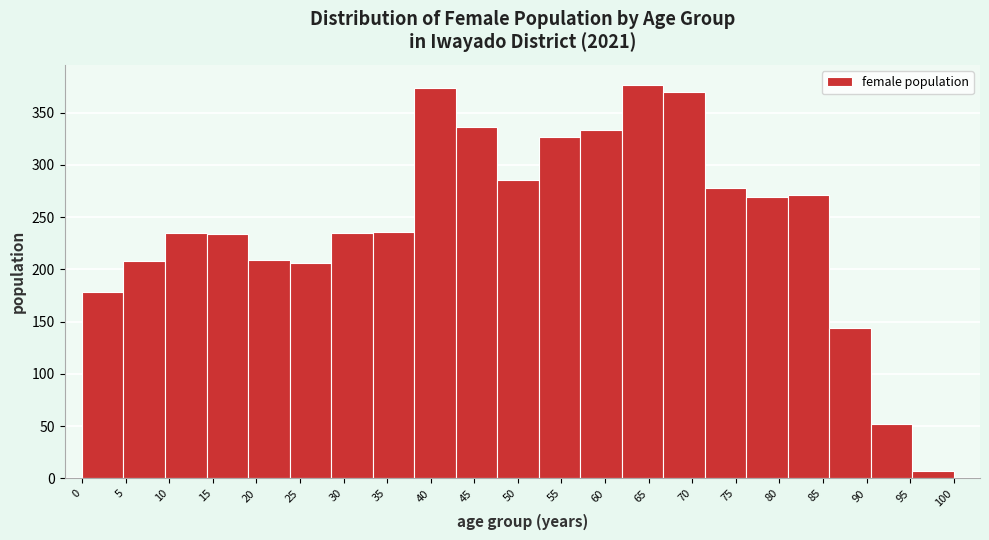

Reading left to right, list every bar in this chart as the range it spans on the x-axis followed by its height. Neither the bar edges nor the heights are printed on the chart, so give them approximately, as read against the axes.

0.0 to 5.0: 180
5.0 to 9.5: 210
9.5 to 14.5: 235
14.5 to 19.0: 235
19.0 to 24.0: 210
24.0 to 28.5: 205
28.5 to 33.5: 235
33.5 to 38.0: 235
38.0 to 43.0: 375
43.0 to 47.5: 335
47.5 to 52.5: 285
52.5 to 57.0: 325
57.0 to 62.0: 335
62.0 to 66.5: 375
66.5 to 71.5: 370
71.5 to 76.0: 280
76.0 to 81.0: 270
81.0 to 85.5: 270
85.5 to 90.5: 145
90.5 to 95.0: 50
95.0 to 100.0: 5